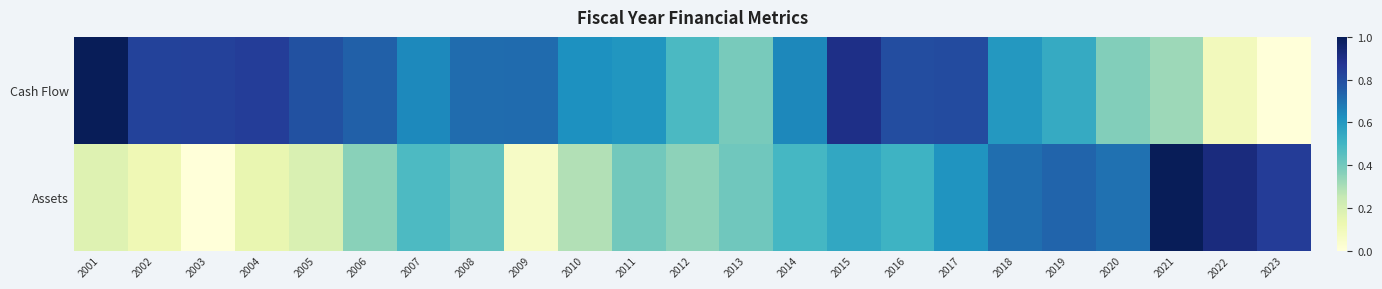

Which series has the largest range (max minus min)?

Cash Flow